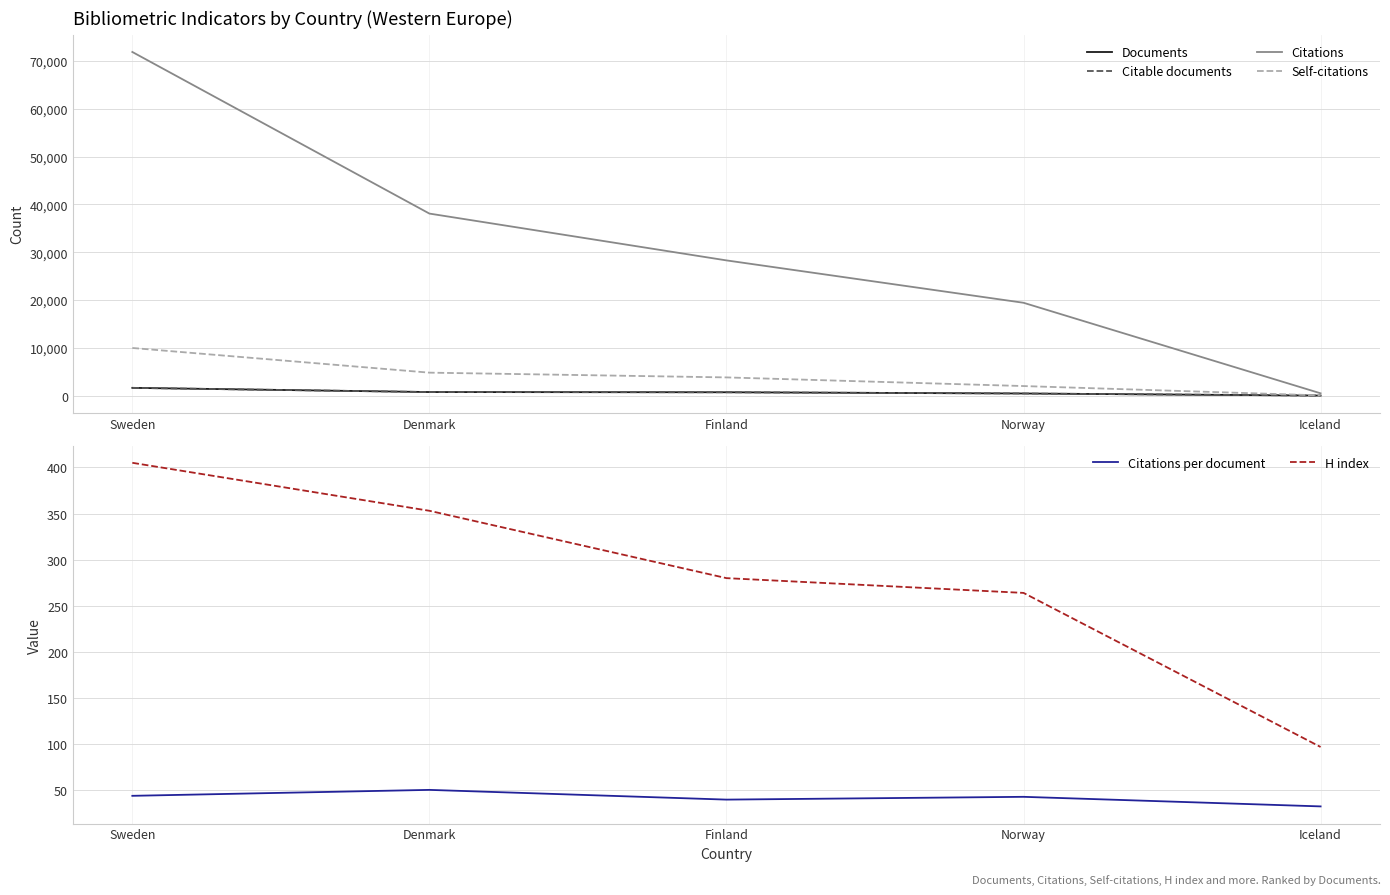

Reading right to left, list all the values displayed in this chart.

Documents: 15.0	452.0	708.0	754.0	1631.0
Citable documents: 15.0	452.0	705.0	752.0	1627.0
Citations: 489.0	19427.0	28289.0	38082.0	71881.0
Self-citations: 53.0	2008.0	3817.0	4811.0	9973.0
Citations per document: 32.6	43.0	40.0	50.5	44.1
H index: 97.0	264.0	280.0	353.0	405.0